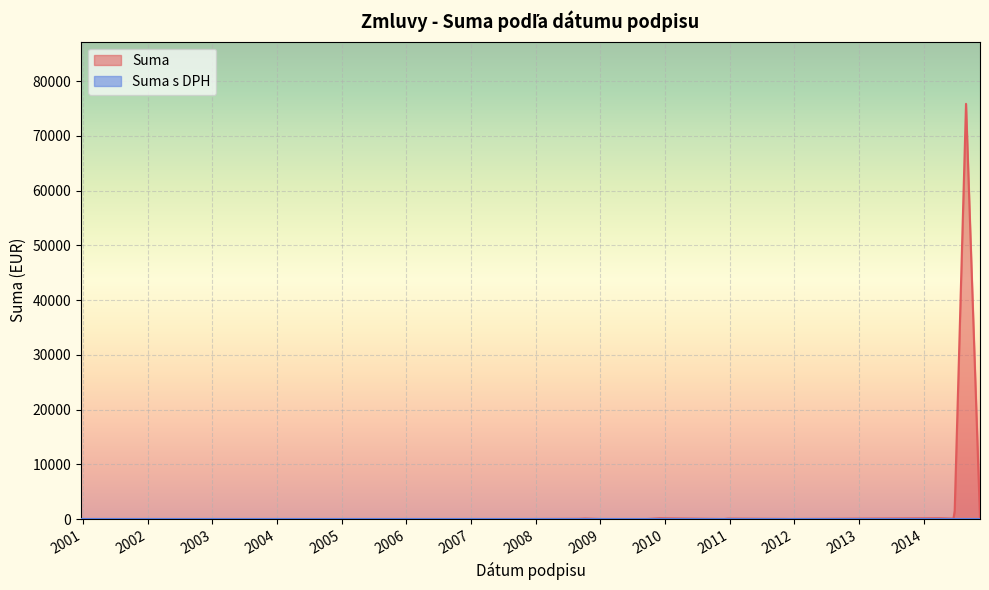

Between 2002-11-11 and 2014-03-31, which is larger?

2014-03-31